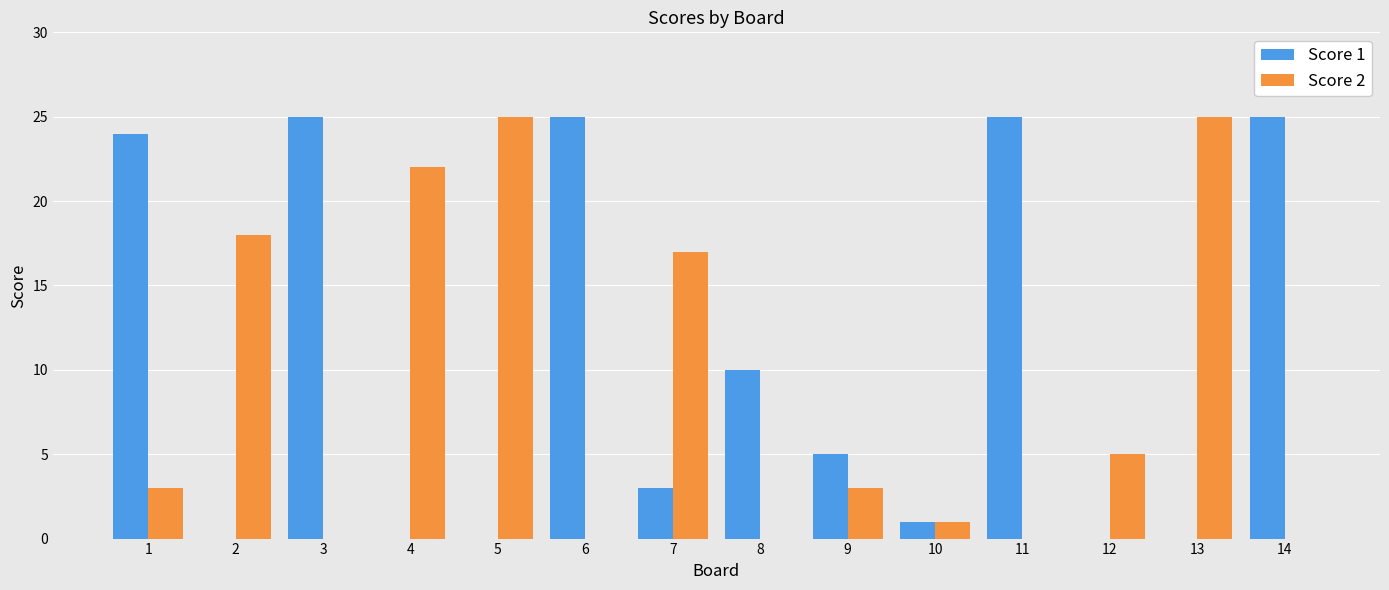

What is the total value across all series at 7?

20